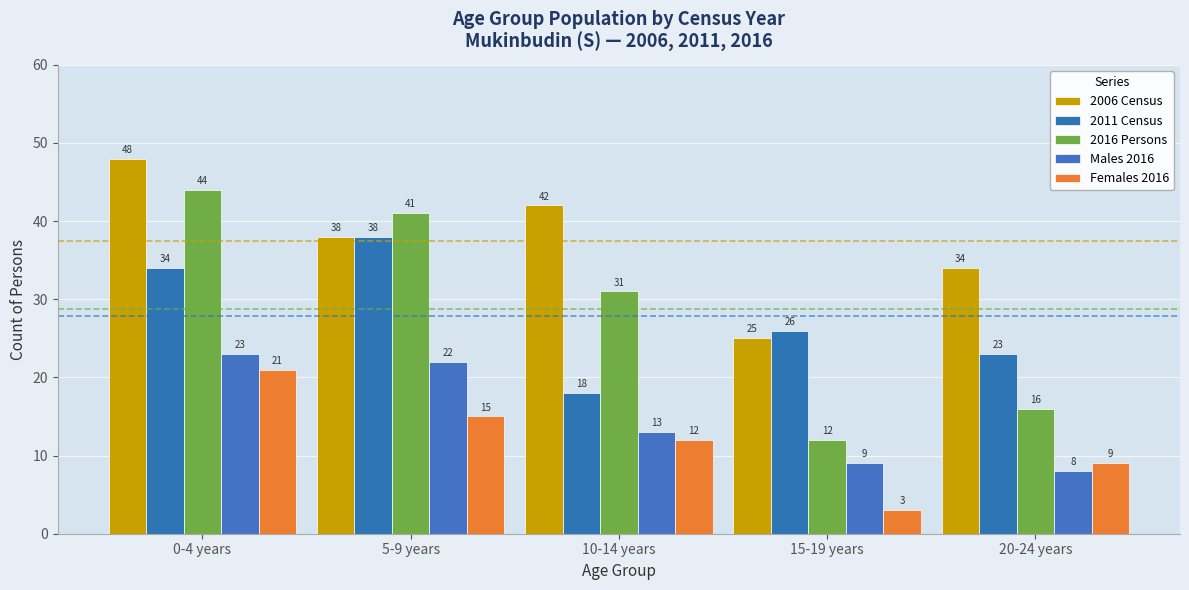

What is the value of the Females 2016 bar at the 3rd from the left?

12